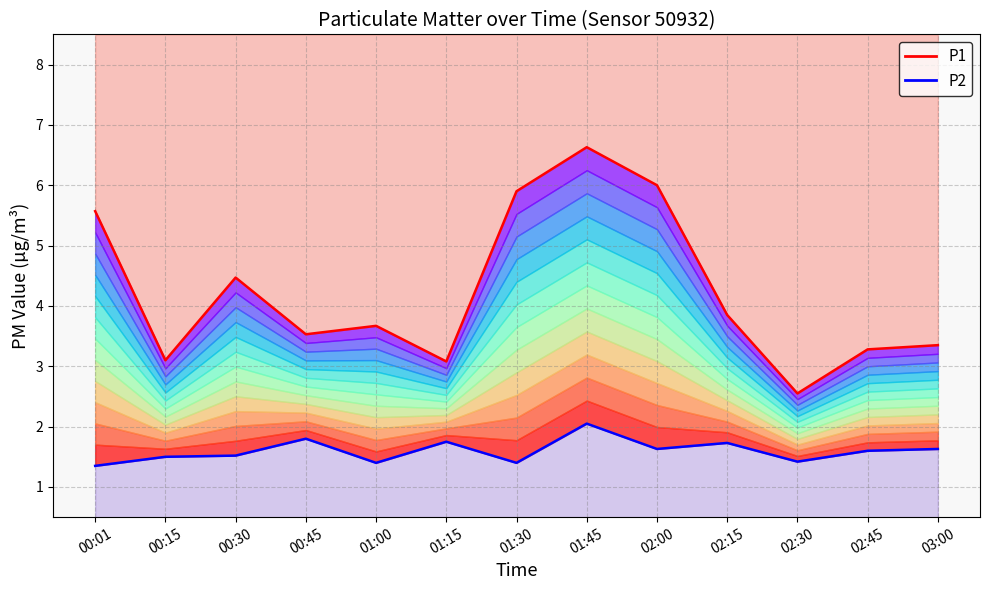

True or false: P2 and P1 cross at least once.

False